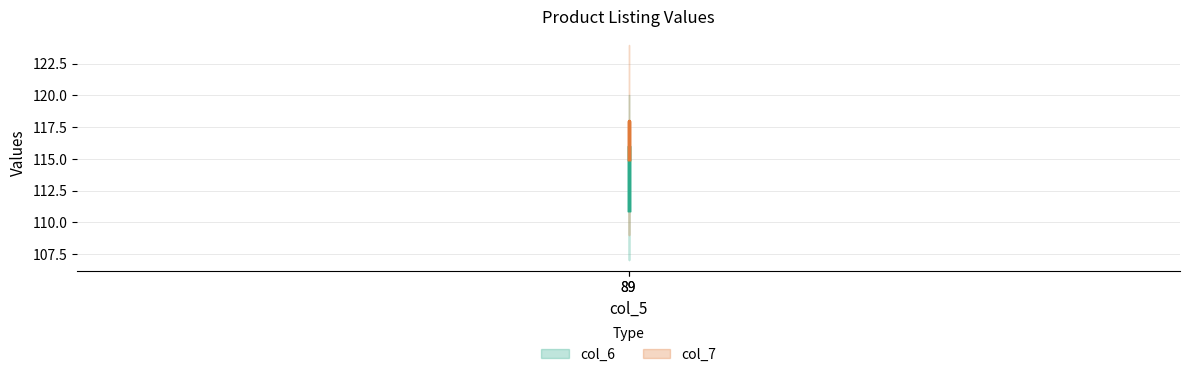

Which series has the largest total across all categories?

col_7